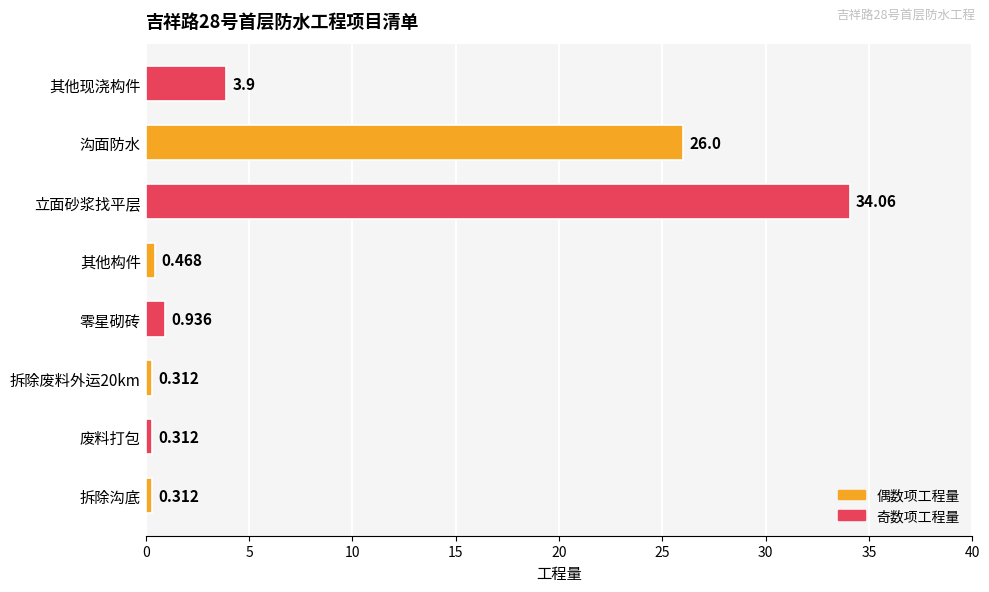

Where is the data nearest to the value 17?

沟面防水